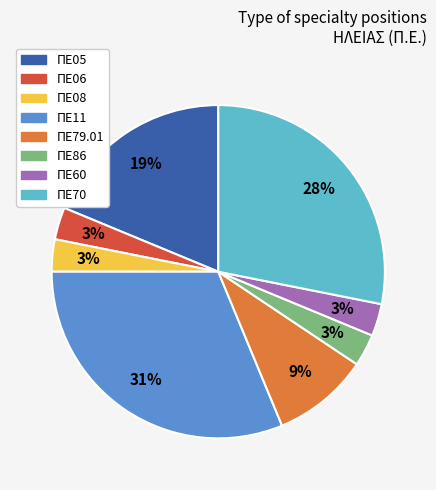

Which category has the biggest portion of the pie?

ΠΕ11